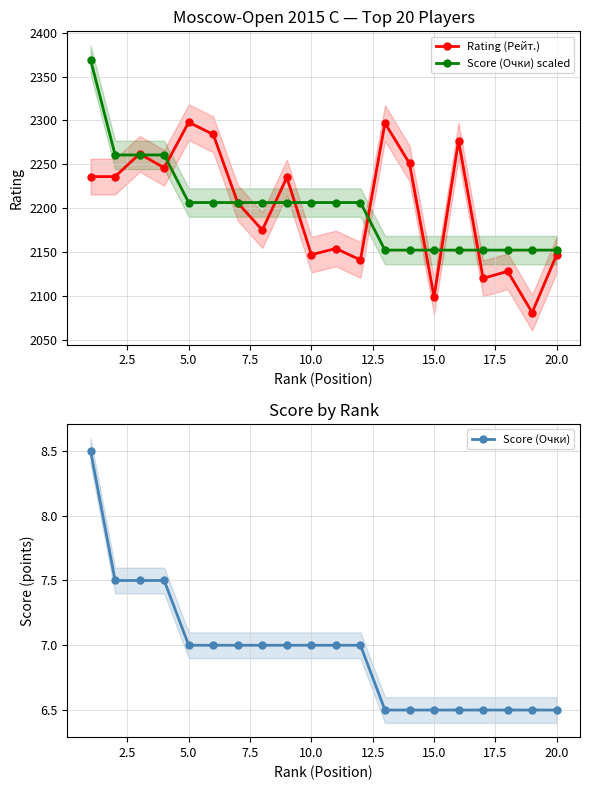

True or false: Score (Очки) has more than 2 interior local peaks.

False